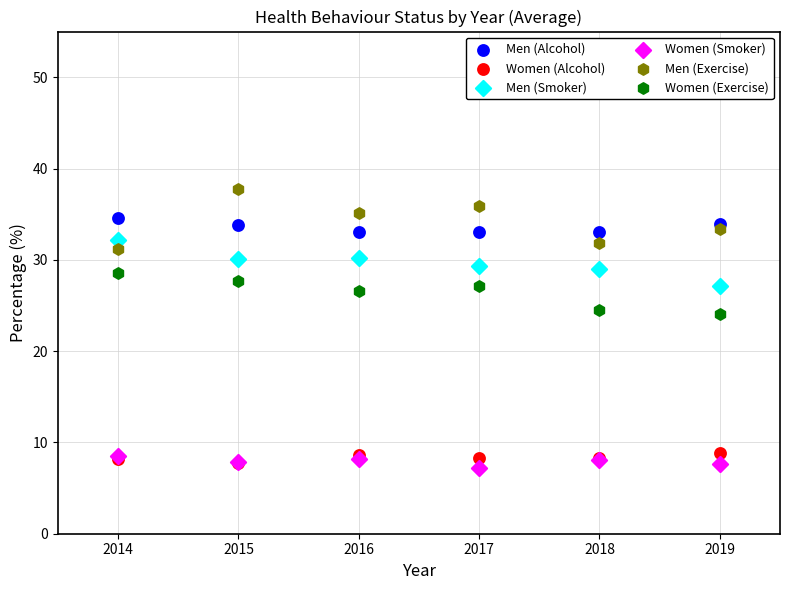

What are all the series names shown in the legend?

Men (Alcohol), Women (Alcohol), Men (Smoker), Women (Smoker), Men (Exercise), Women (Exercise)